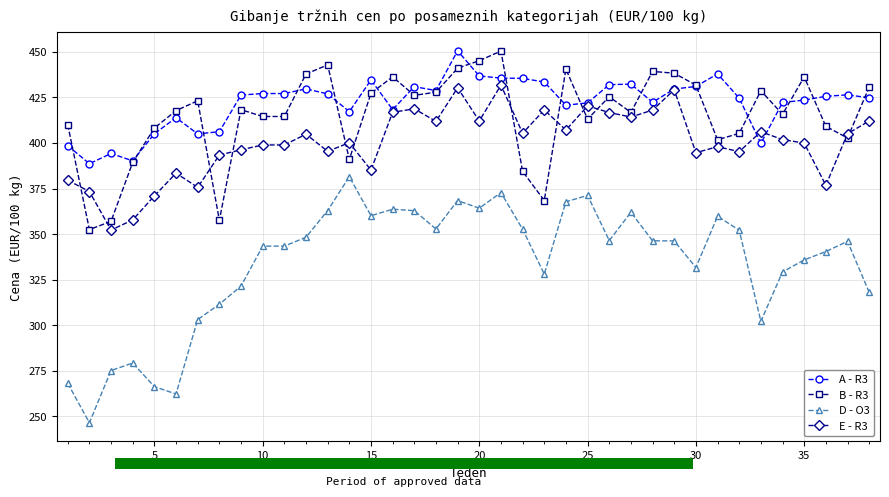

Reading left to right, transcribe all the data shown in this chart.

A - R3: 398.6	388.6	394.3	390.2	405.1	413.9	405.0	406.2	426.3	427.2	427.2	429.7	427.0	417.2	434.6	418.3	430.9	428.8	450.6	436.8	435.6	435.5	433.5	420.8	422.0	432.0	432.3	422.4	429.6	431.0	437.9	424.6	399.8	422.2	423.6	425.6	426.4	424.8
B - R3: 410.1	352.5	357.0	389.4	408.2	417.8	423.2	357.6	418.3	414.6	414.6	437.9	442.9	391.0	427.3	436.3	426.2	427.9	441.1	445.2	450.5	384.5	368.4	440.6	413.1	425.4	416.8	439.3	438.3	431.8	401.8	405.3	428.7	415.8	436.3	409.2	402.8	430.7
D - O3: 268.1	246.5	275.2	279.3	266.3	262.3	303.1	311.6	321.5	343.4	343.4	348.3	362.9	381.5	360.1	363.7	362.9	352.8	368.4	364.2	372.8	352.7	328.1	367.8	371.2	346.5	362.0	346.4	346.3	331.7	359.8	352.2	302.2	329.3	335.9	340.5	346.1	318.1
E - R3: 379.6	373.4	352.2	357.8	371.0	383.5	375.7	393.4	396.3	398.9	398.9	404.8	395.5	400.2	385.1	416.9	418.8	411.9	430.3	412.1	431.8	405.4	418.1	407.1	420.4	416.7	414.3	418.1	429.2	394.7	398.0	395.3	406.2	401.9	400.0	376.8	405.1	412.1